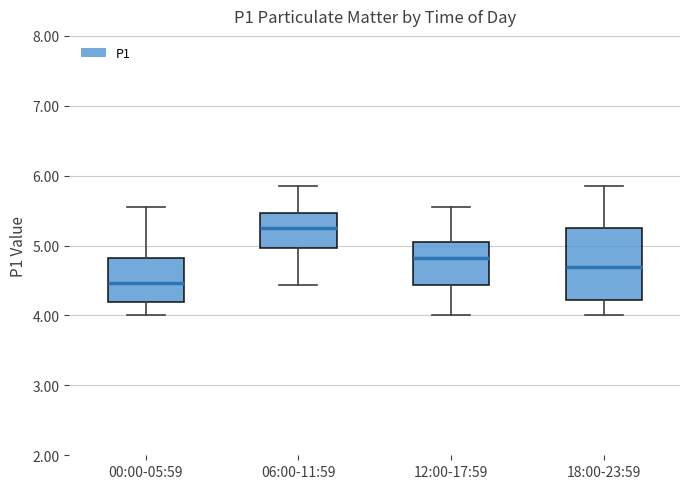

Reading left to right, transcribe this box plot: for each box, give where its median line is, the range the box spans, and where its two whiskers end, as read against the y-axis. The values are not printed on the chart, so give them approximately, as read against the axis.

00:00-05:59: median 4.5, box 4.2 to 4.8, whiskers 4.0 to 5.6
06:00-11:59: median 5.3, box 5.0 to 5.5, whiskers 4.4 to 5.9
12:00-17:59: median 4.8, box 4.4 to 5.1, whiskers 4.0 to 5.6
18:00-23:59: median 4.7, box 4.2 to 5.3, whiskers 4.0 to 5.9